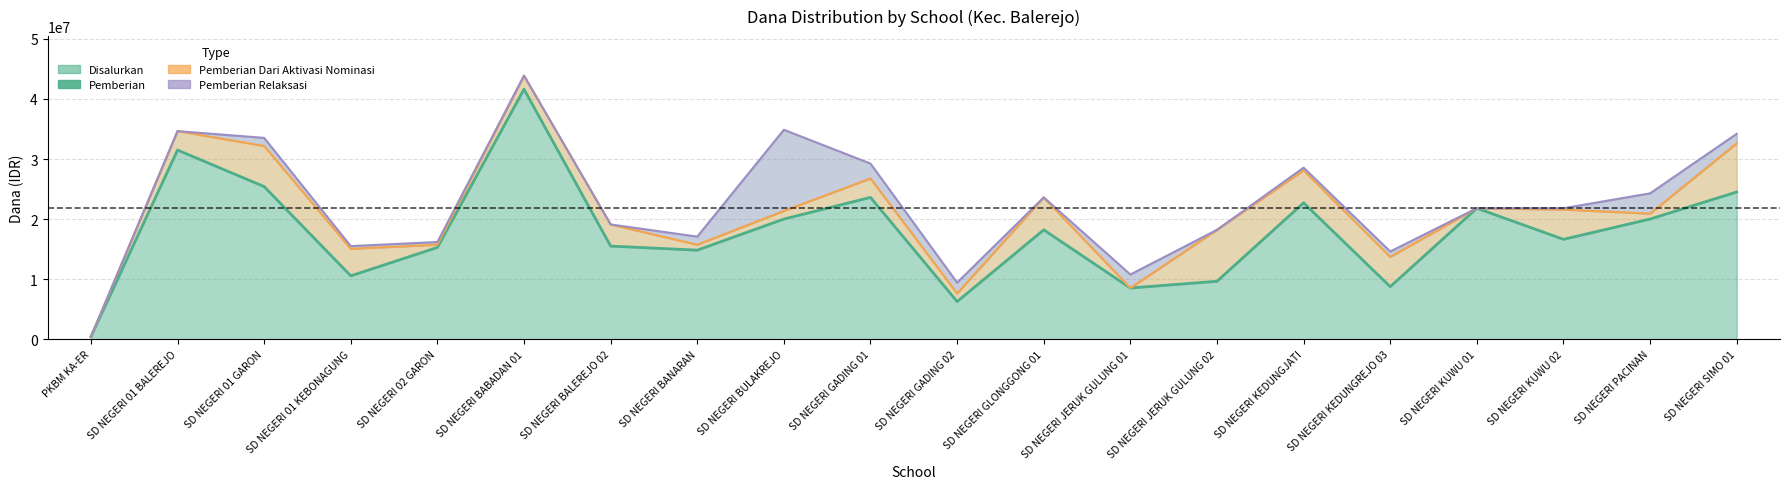

Which series has the widest spread of values?

Disalurkan